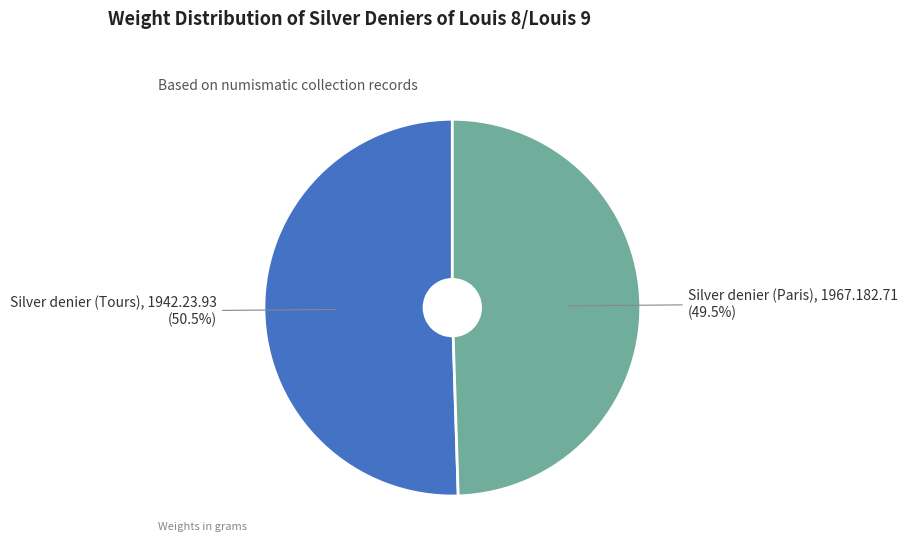

Is there any slice that represents more than half of the pie?

Yes